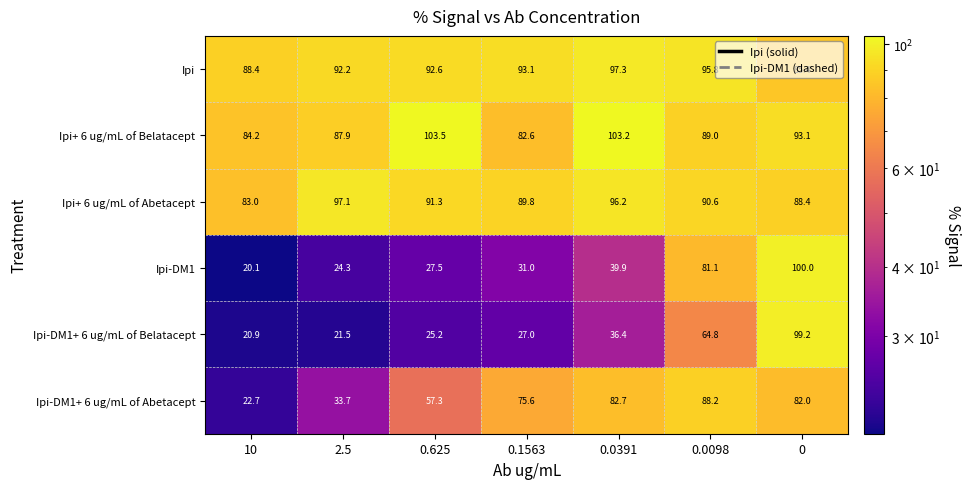

At 0.0098, list the series in order from largest to smallest.

Ipi, Ipi+ 6 ug/mL of Abetacept, Ipi+ 6 ug/mL of Belatacept, Ipi-DM1+ 6 ug/mL of Abetacept, Ipi-DM1, Ipi-DM1+ 6 ug/mL of Belatacept